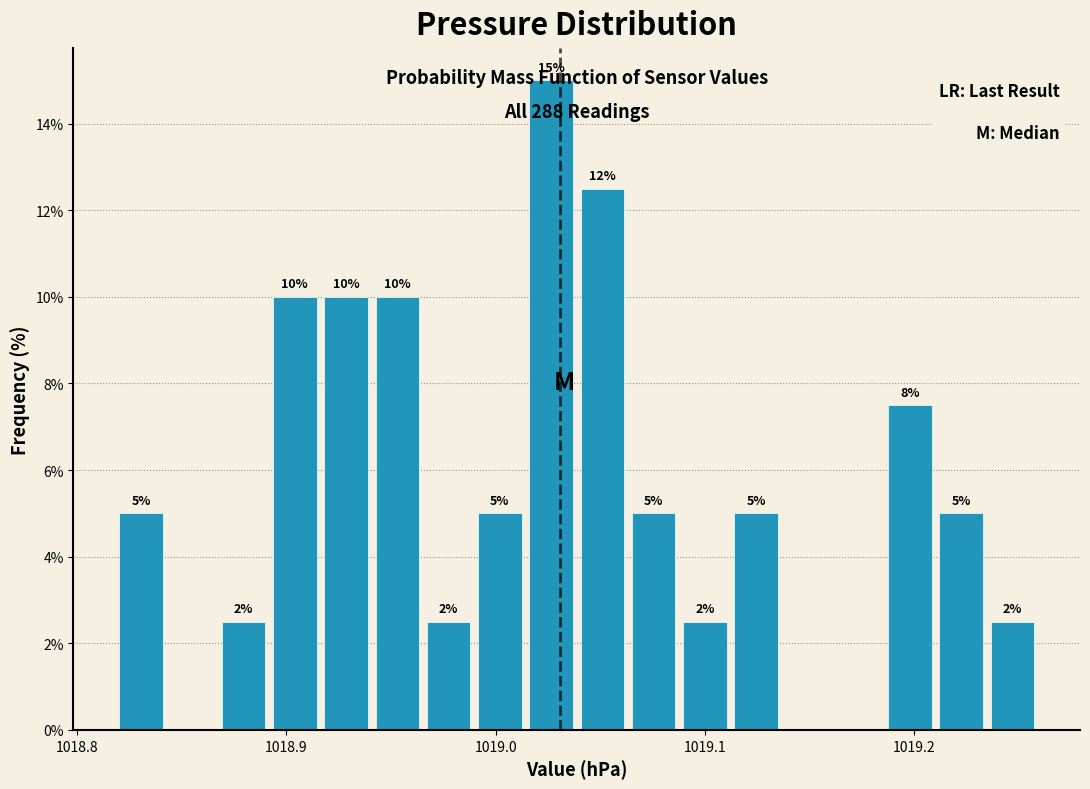

Read against the x-axis, roughly where is the centre of the tallest bar?

1019.03